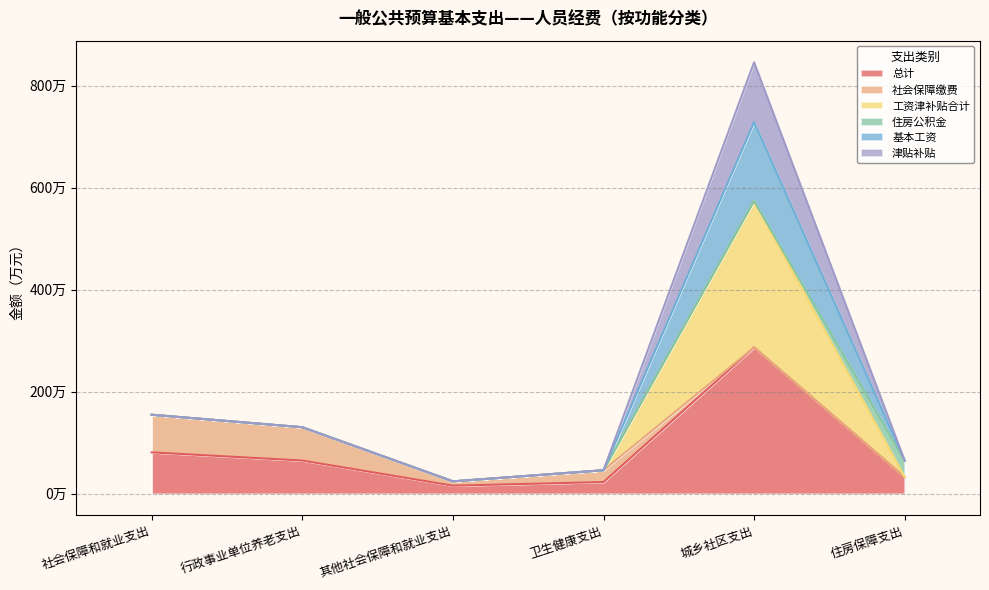

What is the label of the 5th point from the right?

行政事业单位养老支出